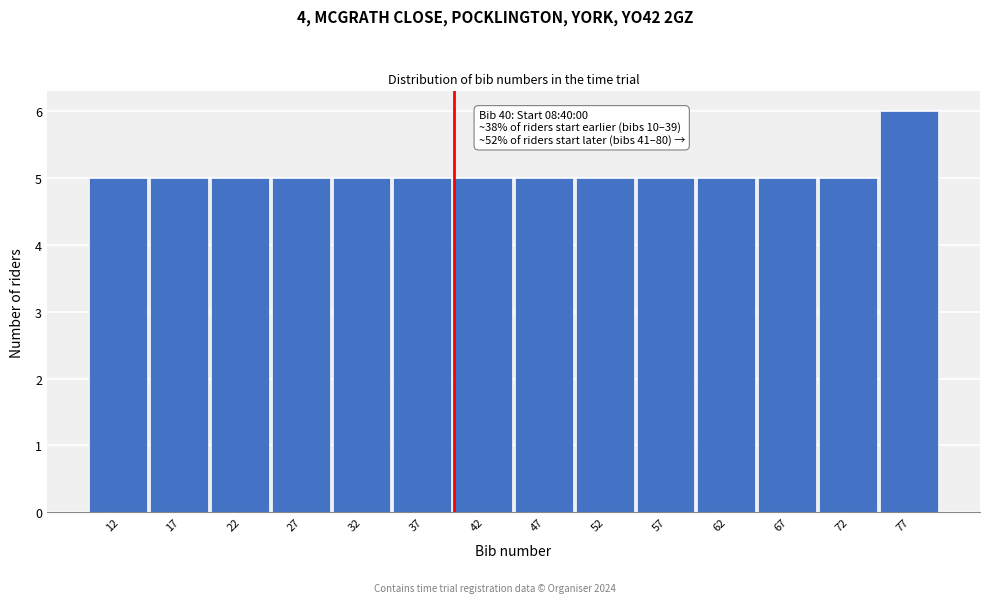

Over which range of the x-axis is the bar tallest?

75 to 80